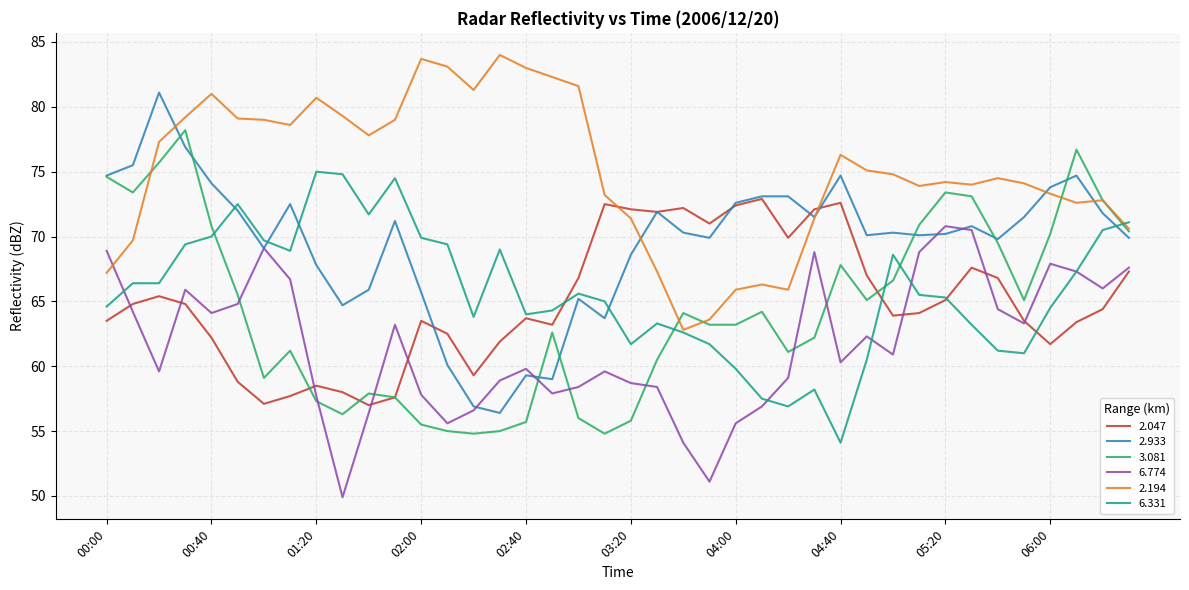

Which series has the largest total across all categories?

2.194